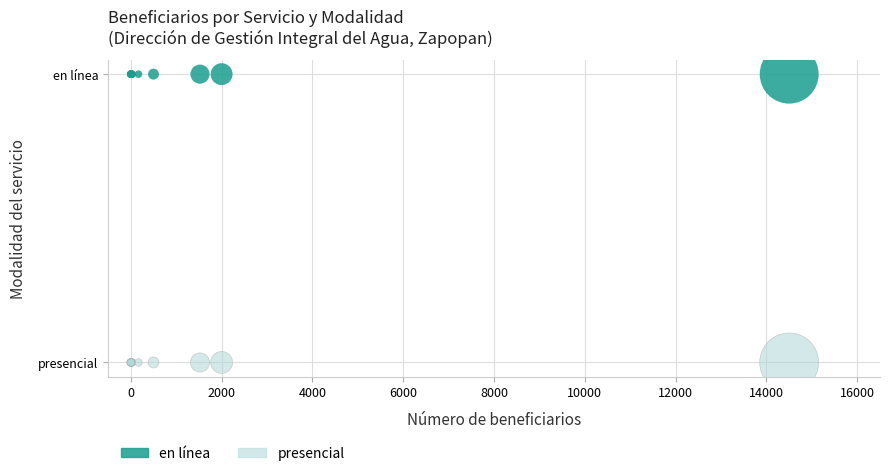

Which series contains the highest Y value?

en línea